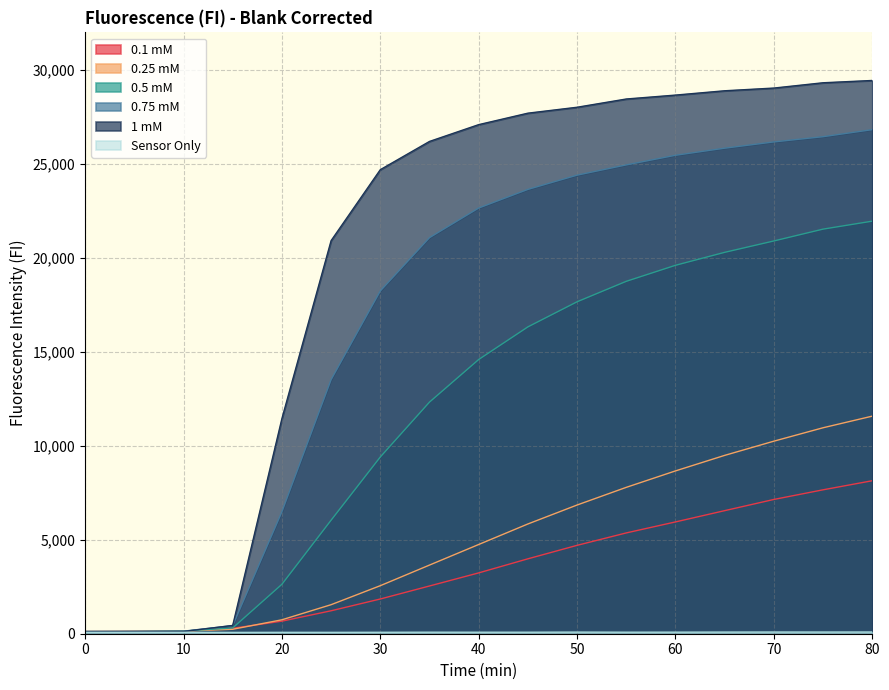

Is it true that Sensor Only equals 88 at 75?

True